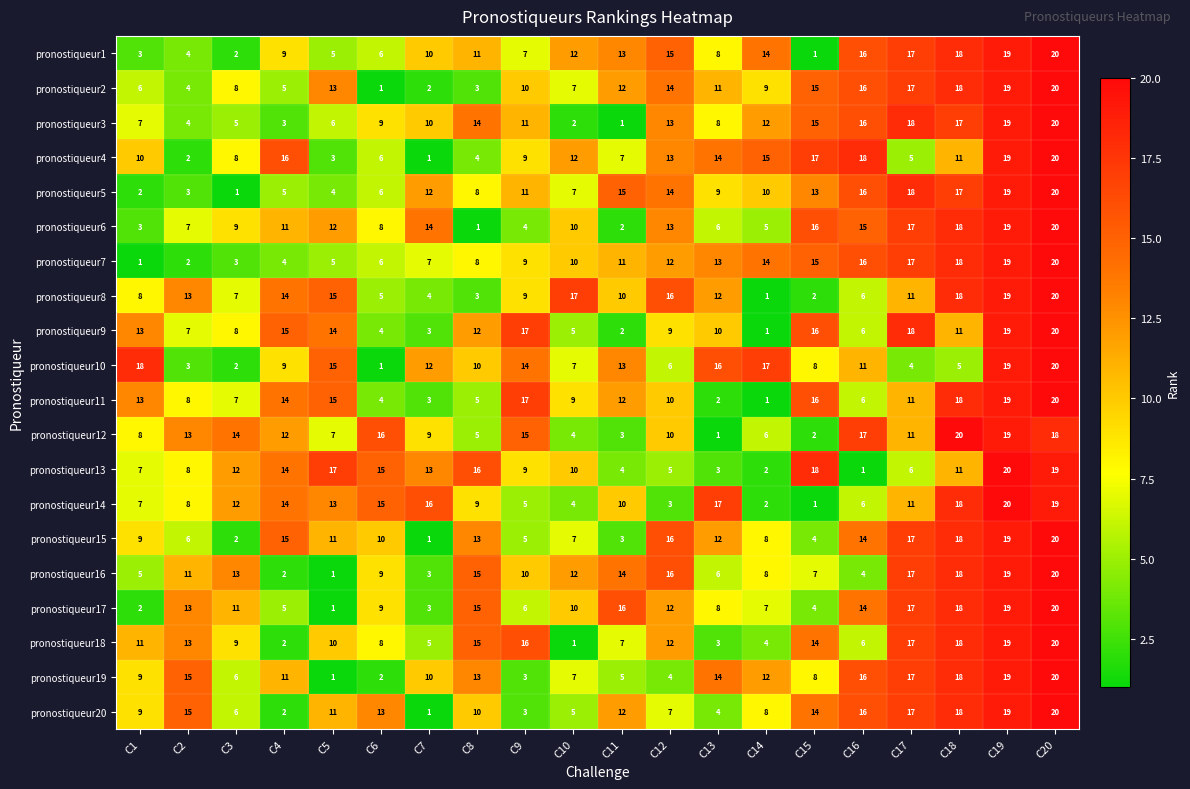

Is the value of pronostiqueur9 at C20 greater than the value of pronostiqueur13 at C5?

Yes